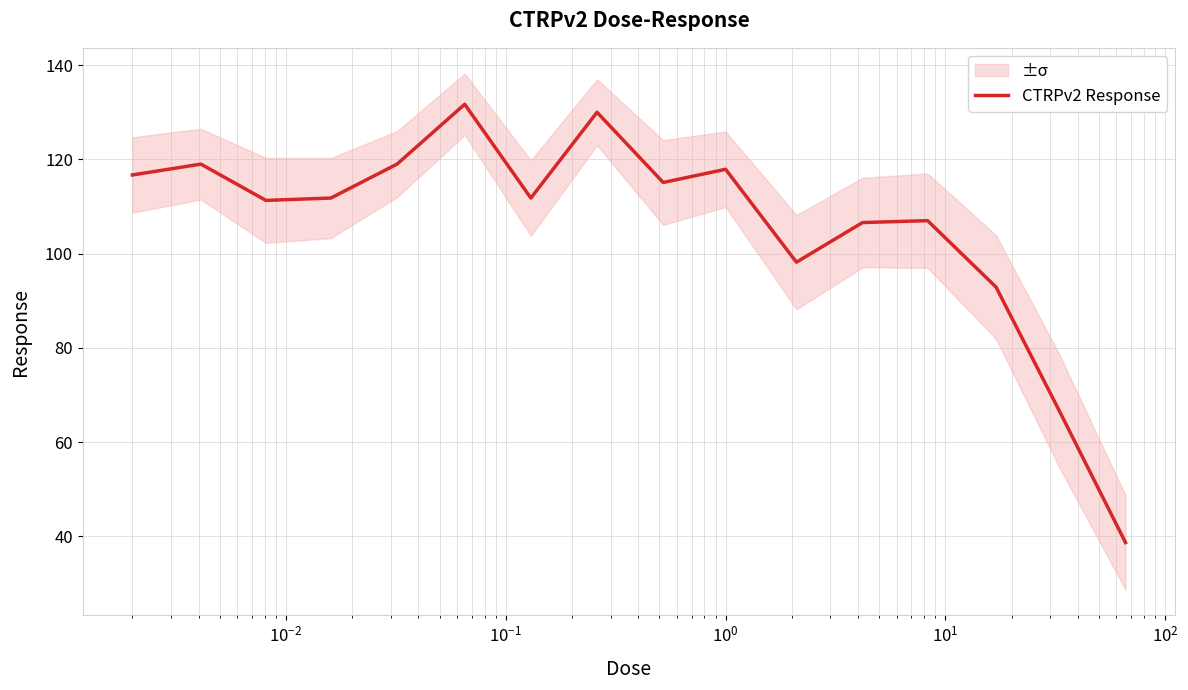

How many series are shown in this chart?

1